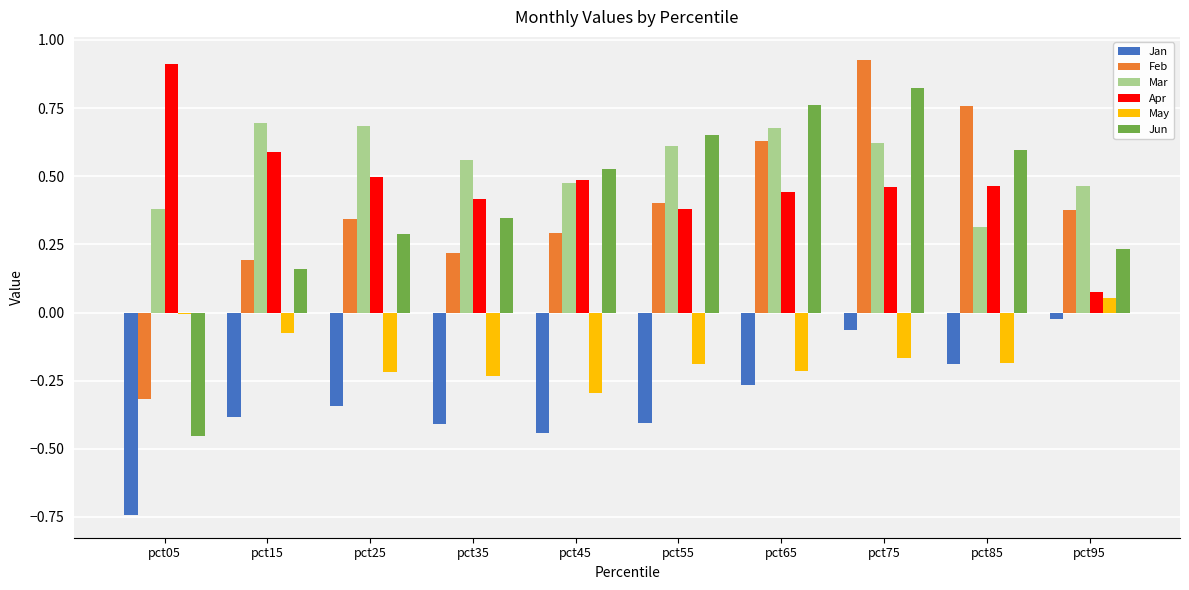

What is the sum of all May values?

-1.5